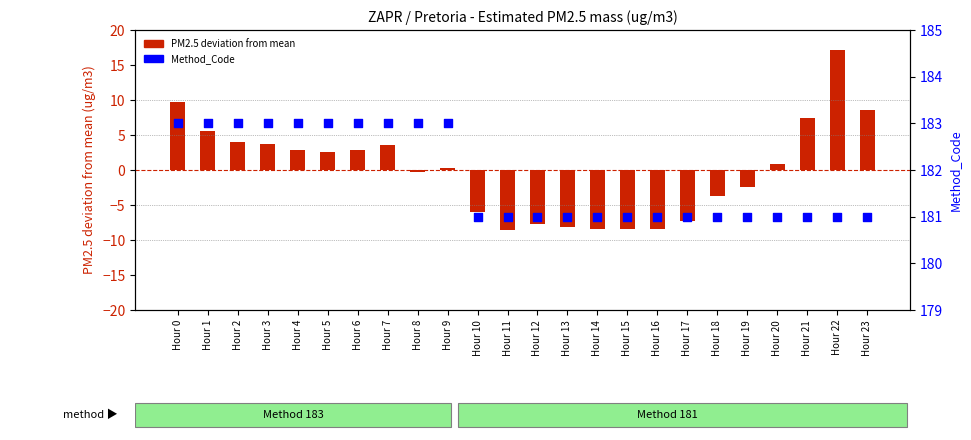

Which series has the largest total across all categories?

Method_Code